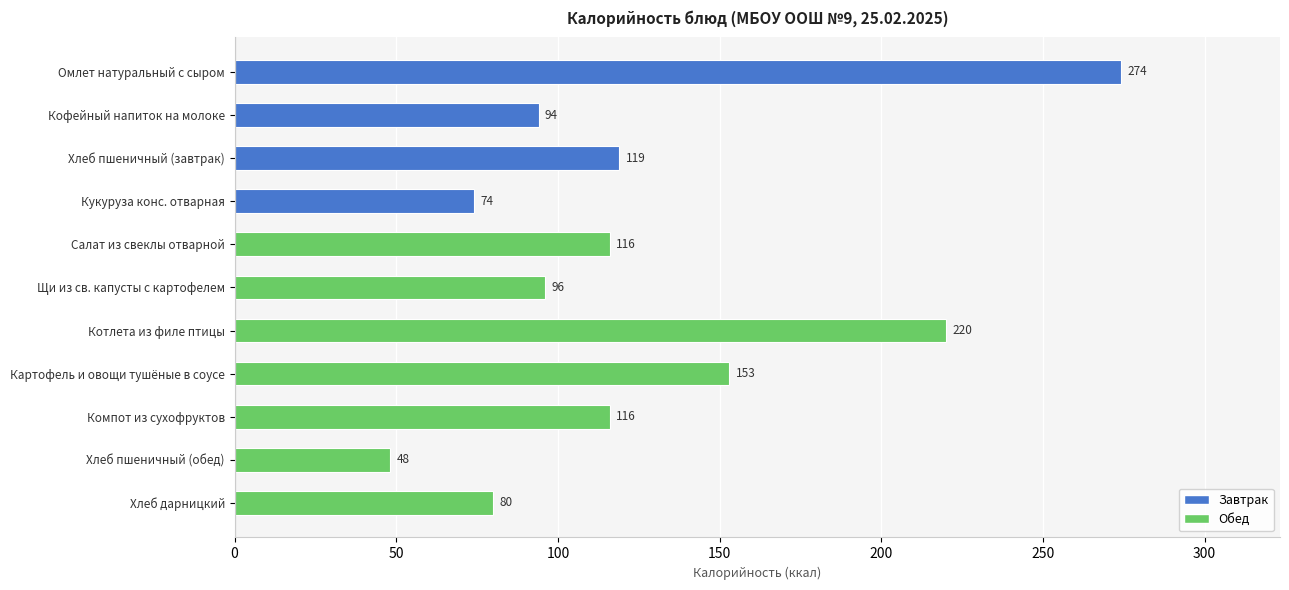

Reading top to bottom, what are all the values shown in this chart?

Омлет натуральный с сыром=274	Кофейный напиток на молоке=94	Хлеб пшеничный (завтрак)=119	Кукуруза конс. отварная=74	Салат из свеклы отварной=116	Щи из св. капусты с картофелем=96	Котлета из филе птицы=220	Картофель и овощи тушёные в соусе=153	Компот из сухофруктов=116	Хлеб пшеничный (обед)=48	Хлеб дарницкий=80